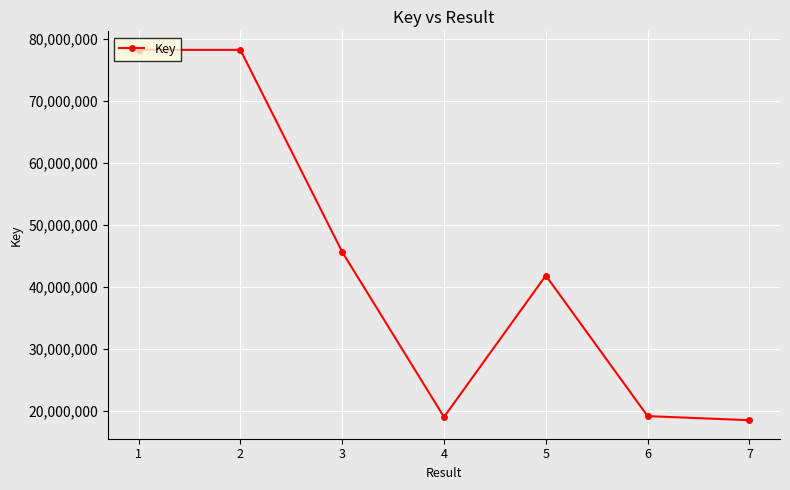

What is the sum of all values?

300584239